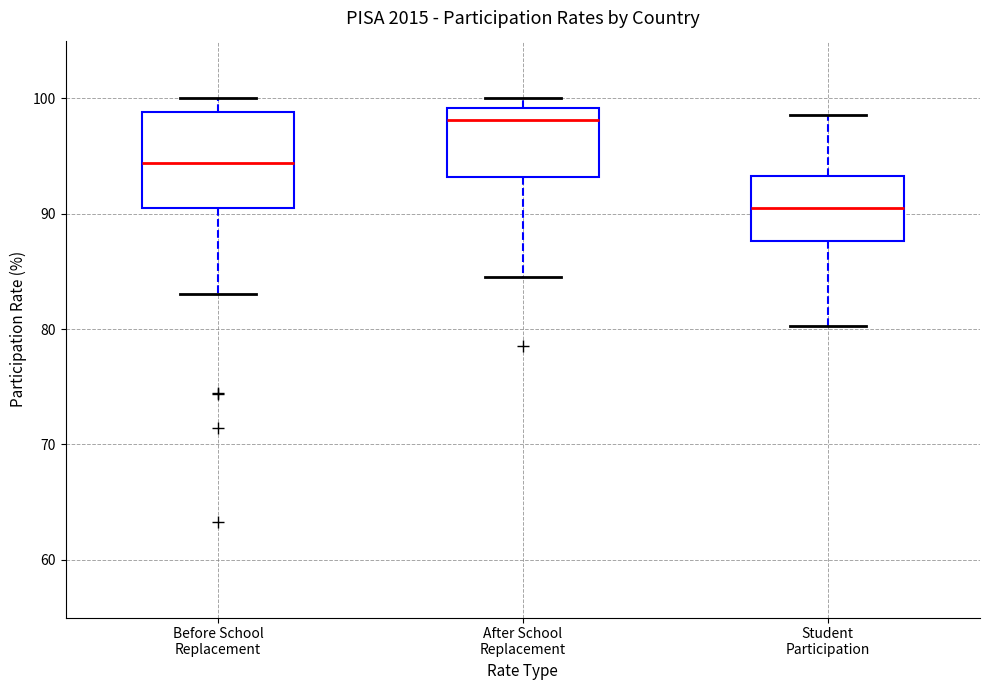

Which box's median line is the lowest?

Student Participation